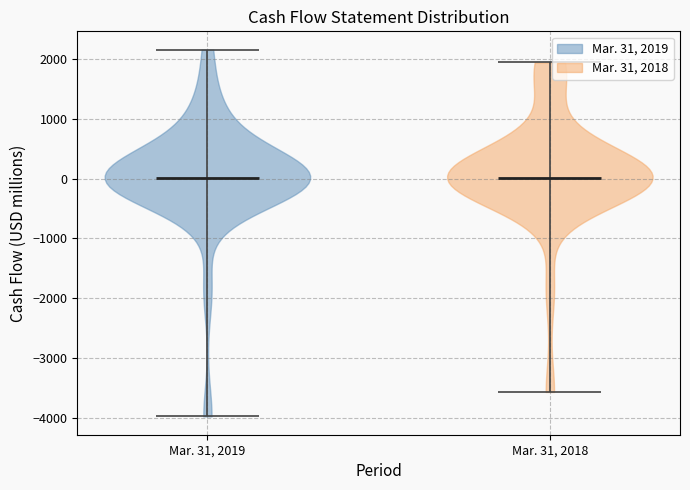

What is the lowest point the violin for Mar. 31, 2018 reaches on the y-axis? The values are not printed on the chart, so give them approximately, as read against the axis.

-3600